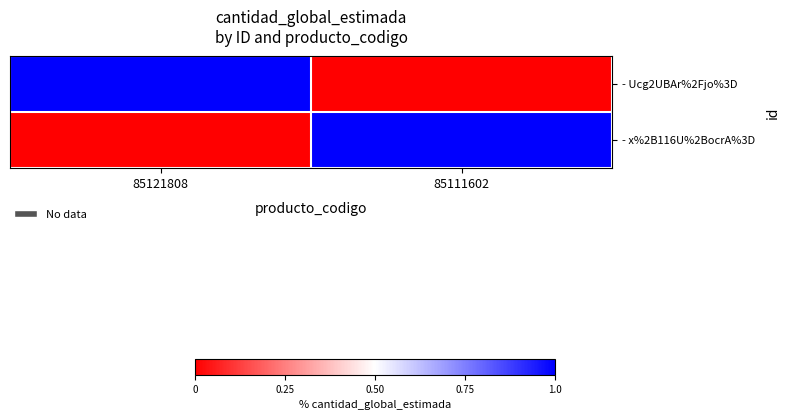

At 85111602, list the series in order from smallest to largest.

- Ucg2UBAr%2Fjo%3D, - x%2B116U%2BocrA%3D